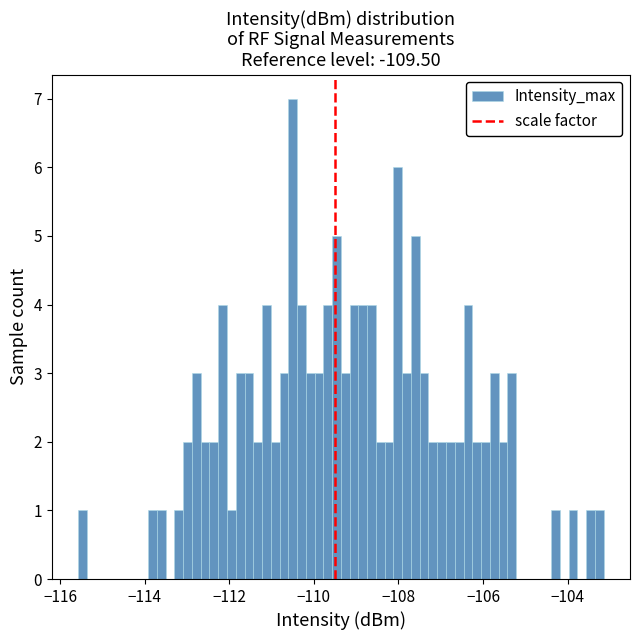

Around what value on the x-axis is the tallest bar? Give the approximate position of its centre, as read against the axis.

-110.6